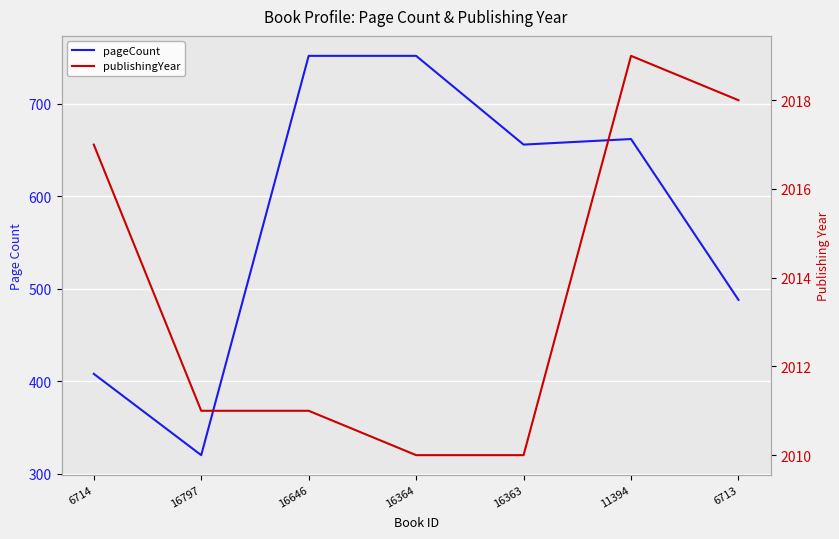

Which series has the largest range (max minus min)?

pageCount